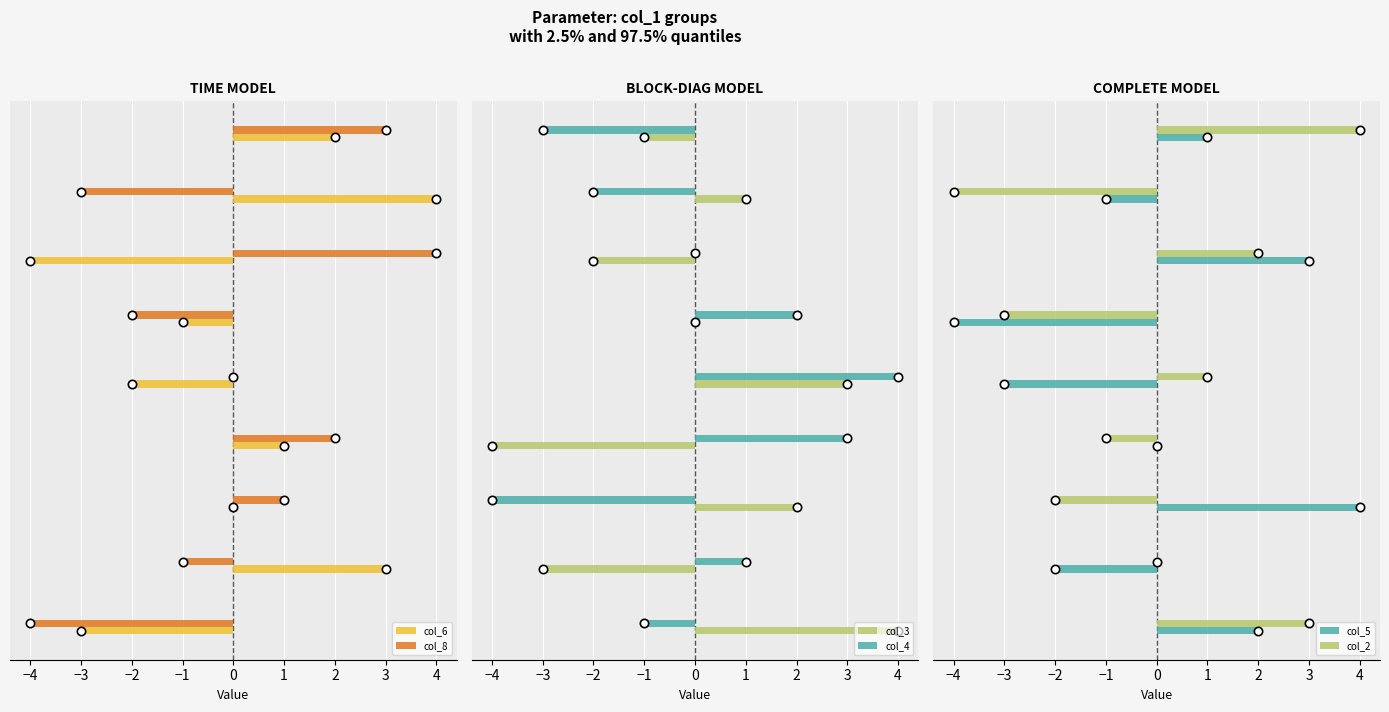

What are all the series names shown in the legend?

col_6, col_8, col_3, col_4, col_5, col_2